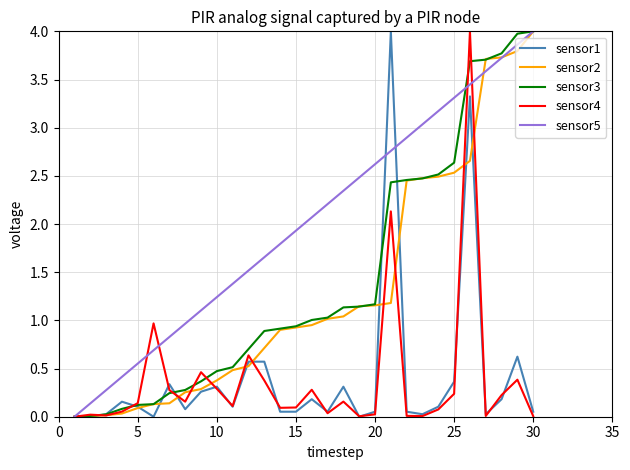

What is the difference between the second highest and second lowest values in the sensor3 series?

4.0